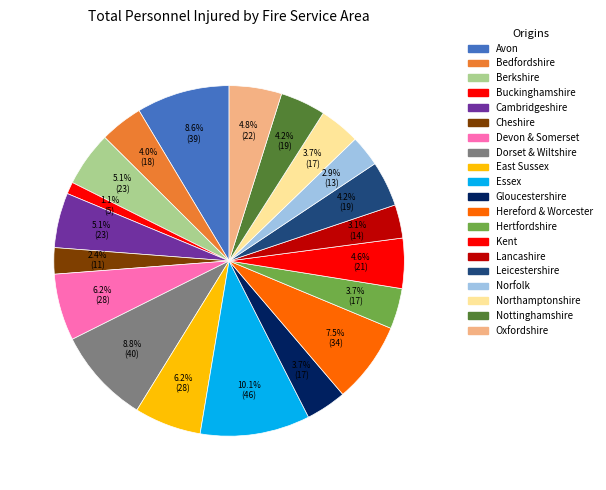

Is it true that Essex is 10% of the pie?

True